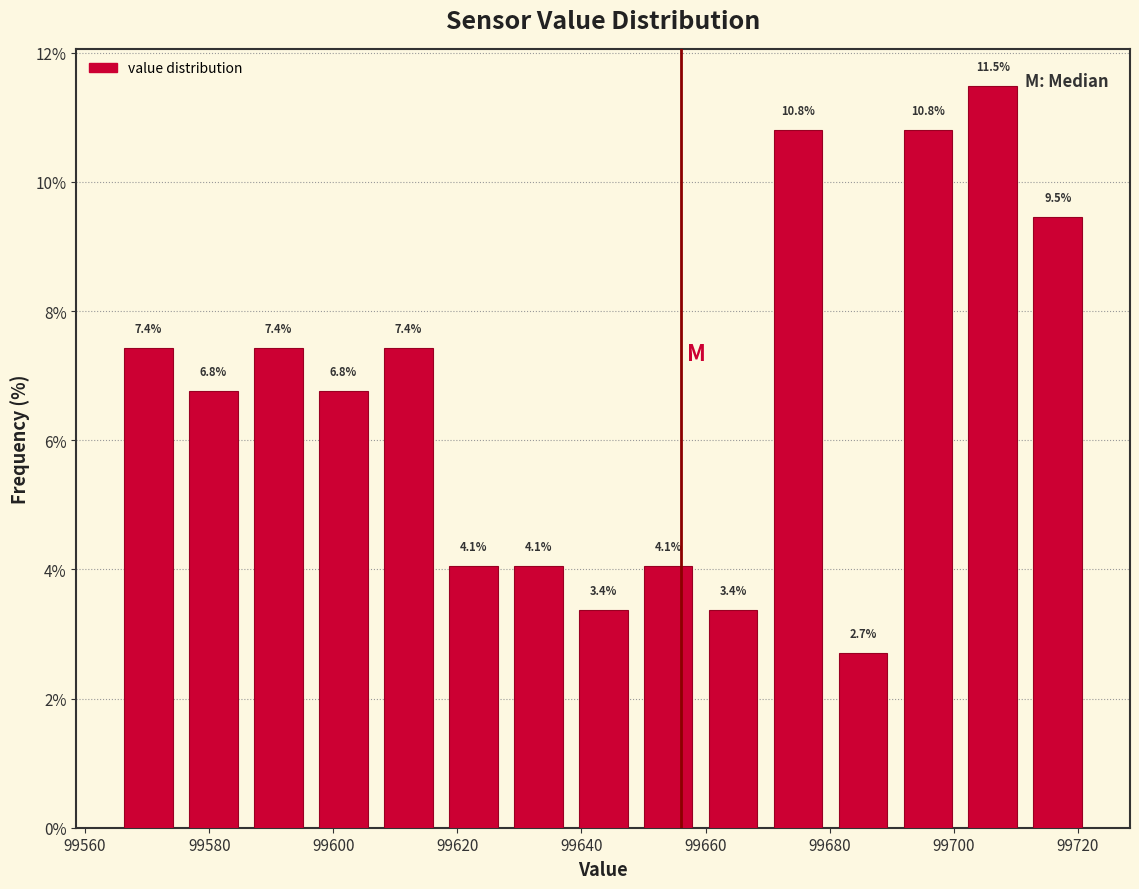

How tall is the bar that spans 99670 to 99680 on the x-axis? The bar edges are not printed on the chart, so give them approximately, as read against the axis.

10.8